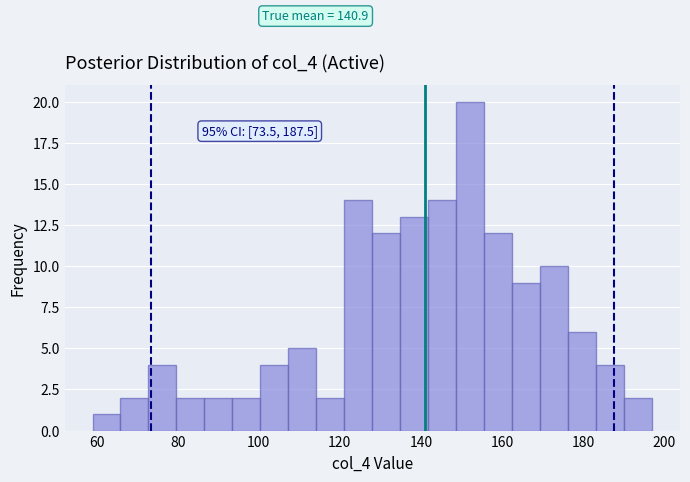

Around what value on the x-axis is the tallest bar? Give the approximate position of its centre, as read against the axis.

152